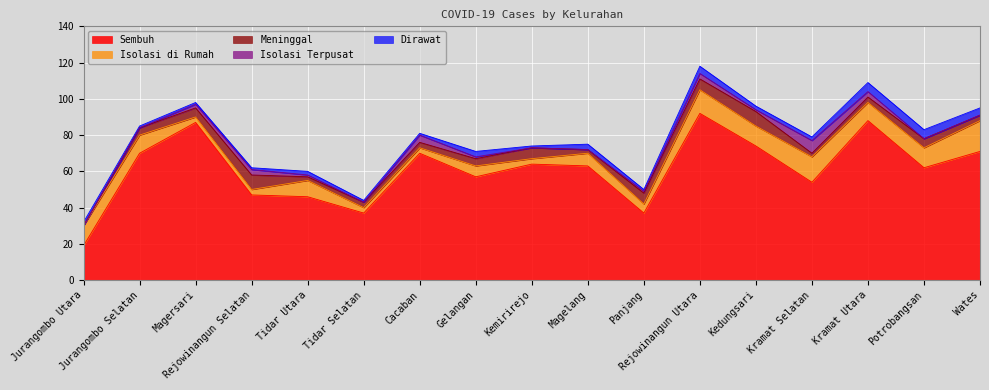

Reading right to left, what are all the values shown in this chart?

Sembuh: Wates=71	Potrobangsan=62	Kramat Utara=88	Kramat Selatan=54	Kedungsari=74	Rejowinangun Utara=92	Panjang=37	Magelang=63	Kemirirejo=64	Gelangan=57	Cacaban=70	Tidar Selatan=37	Tidar Utara=46	Rejowinangun Selatan=47	Magersari=87	Jurangombo Selatan=70	Jurangombo Utara=19
Isolasi di Rumah: Wates=17	Potrobangsan=11	Kramat Utara=10	Kramat Selatan=14	Kedungsari=11	Rejowinangun Utara=13	Panjang=5	Magelang=7	Kemirirejo=3	Gelangan=6	Cacaban=3	Tidar Selatan=3	Tidar Utara=9	Rejowinangun Selatan=3	Magersari=3	Jurangombo Selatan=10	Jurangombo Utara=11
Meninggal: Wates=3	Potrobangsan=5	Kramat Utara=3	Kramat Selatan=2	Kedungsari=8	Rejowinangun Utara=6	Panjang=6	Magelang=2	Kemirirejo=6	Gelangan=4	Cacaban=3	Tidar Selatan=3	Tidar Utara=2	Rejowinangun Selatan=8	Magersari=5	Jurangombo Selatan=4	Jurangombo Utara=0
Isolasi Terpusat: Wates=0	Potrobangsan=0	Kramat Utara=3	Kramat Selatan=7	Kedungsari=1	Rejowinangun Utara=3	Panjang=1	Magelang=0	Kemirirejo=0	Gelangan=1	Cacaban=4	Tidar Selatan=0	Tidar Utara=1	Rejowinangun Selatan=3	Magersari=2	Jurangombo Selatan=0	Jurangombo Utara=0
Dirawat: Wates=4	Potrobangsan=5	Kramat Utara=5	Kramat Selatan=2	Kedungsari=2	Rejowinangun Utara=4	Panjang=1	Magelang=3	Kemirirejo=1	Gelangan=3	Cacaban=1	Tidar Selatan=1	Tidar Utara=2	Rejowinangun Selatan=1	Magersari=1	Jurangombo Selatan=1	Jurangombo Utara=2